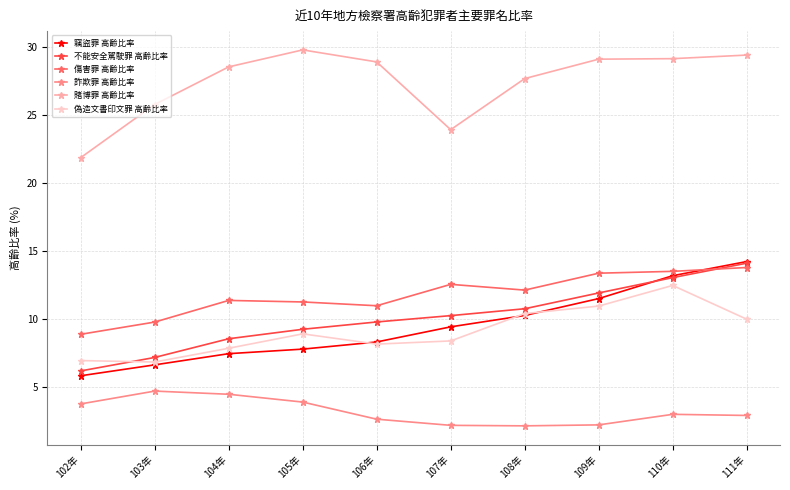

What is the value of the 偽造文書印文罪 高齡比率 point at the 6th from the left?

8.4